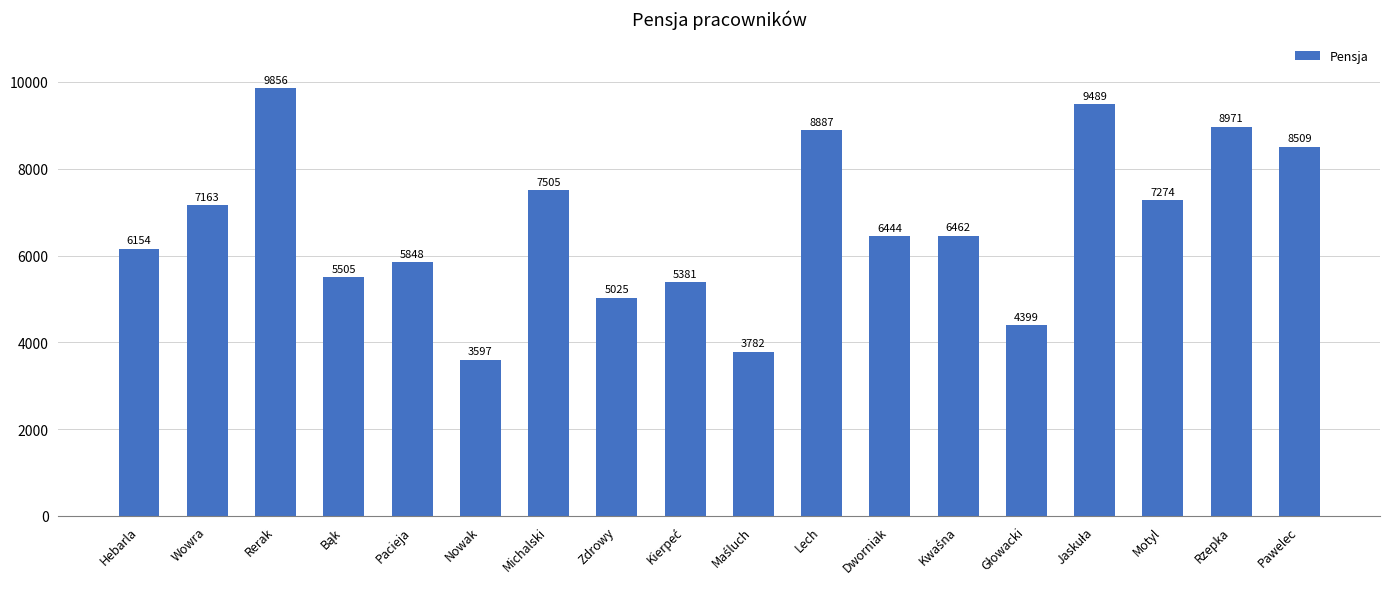

What is the smallest value displayed?

3597